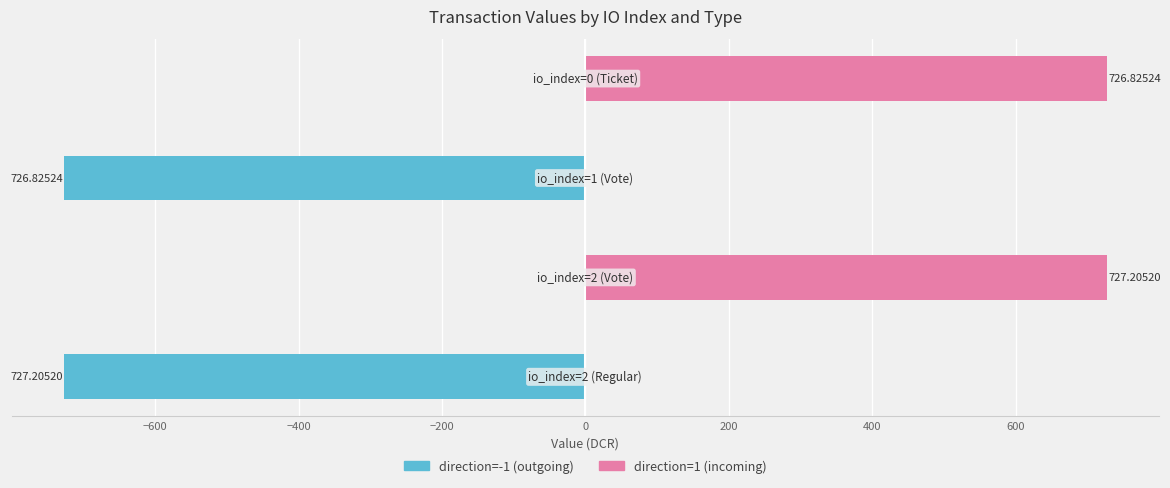

Rank the series at −200 from lowest to highest value.

direction=-1 (outgoing), direction=1 (incoming)